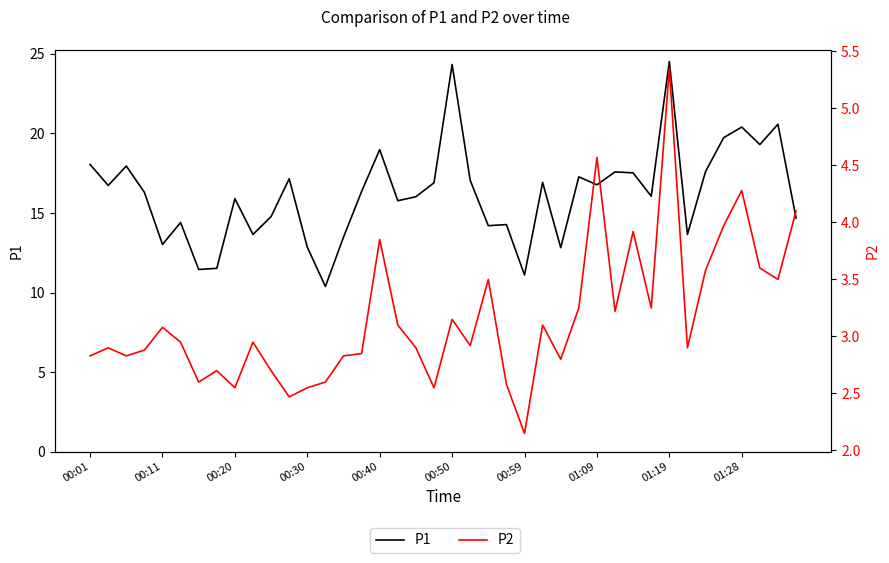

What is the sum of all P2 values?

126.4